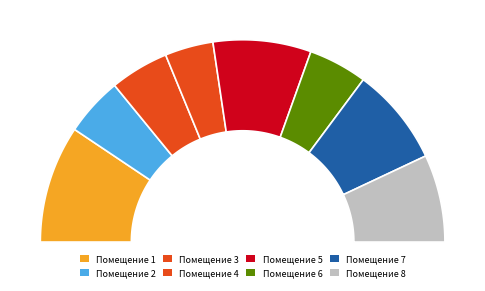

How many segments does this pie chart have?

8